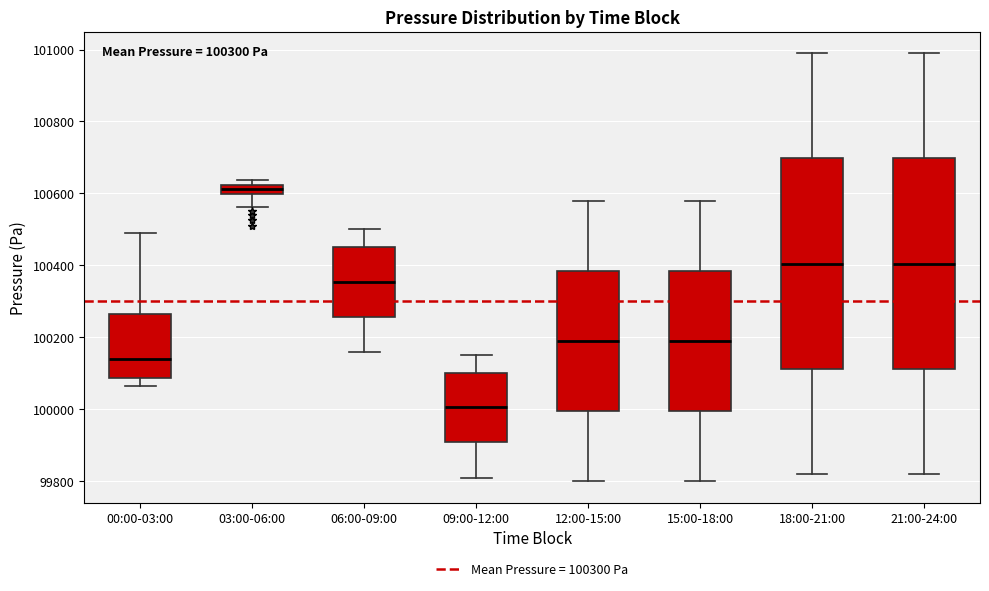

Which box has the highest median line?

03:00-06:00